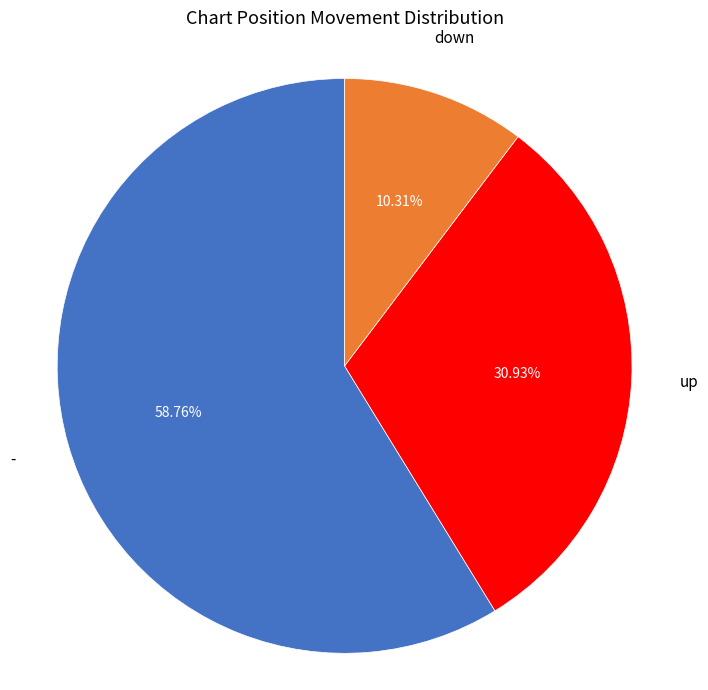

True or false: up accounts for 31% of the total.

True